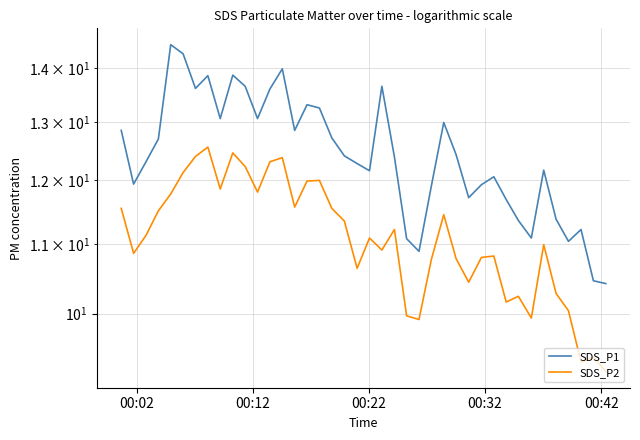

True or false: SDS_P2 and SDS_P1 intersect in this chart.

False